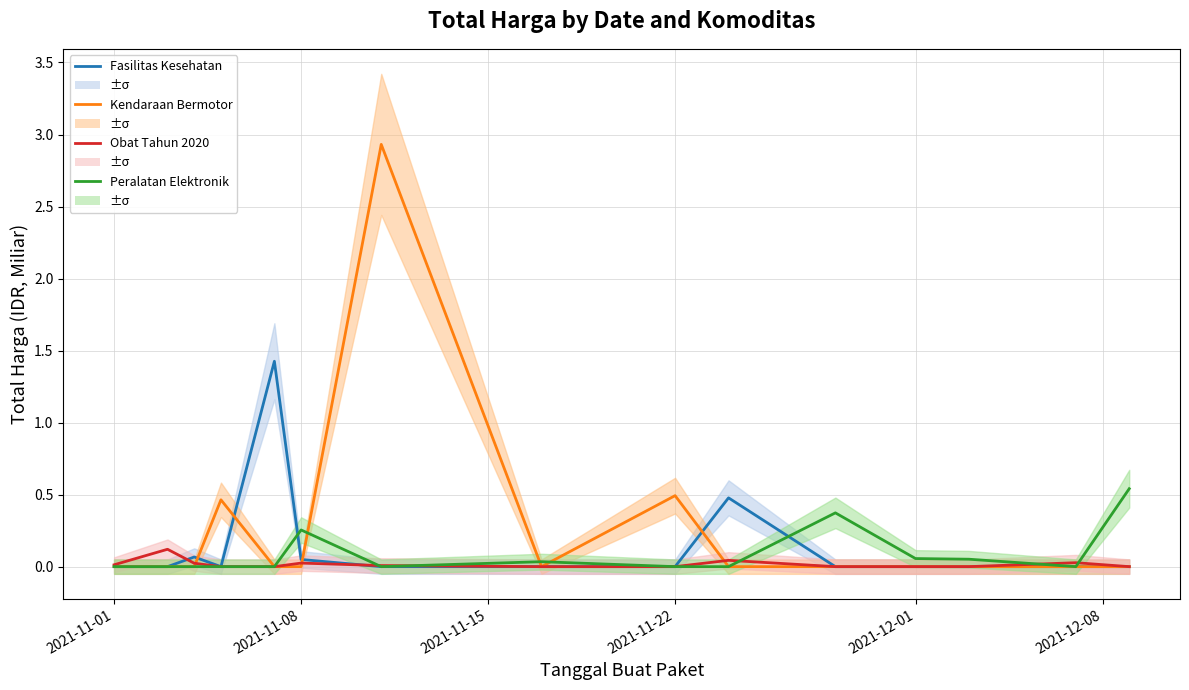

How many intersections are there between Fasilitas Kesehatan and Kendaraan Bermotor?

4